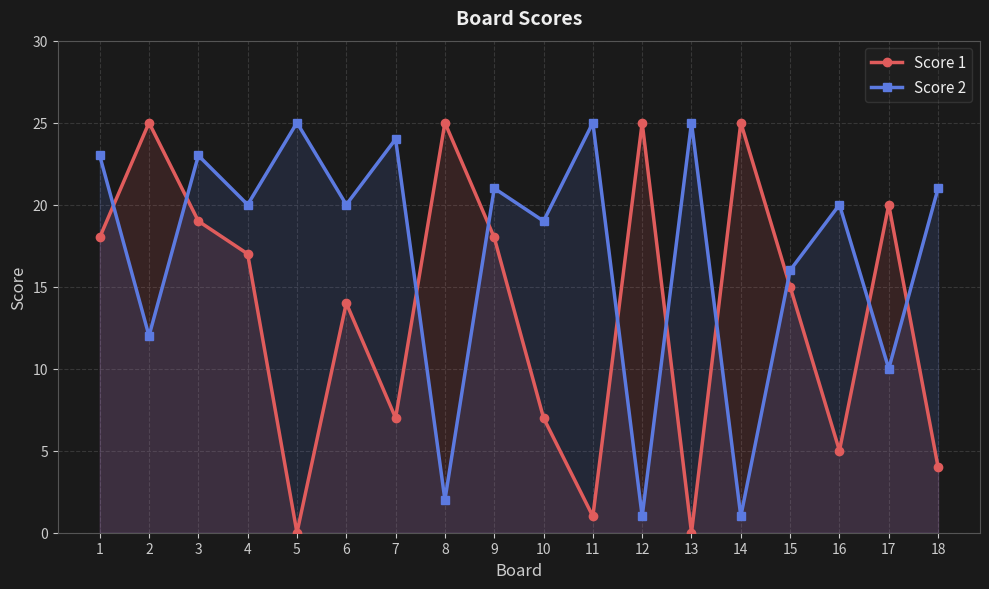

What is the total value across all series at 7?

31